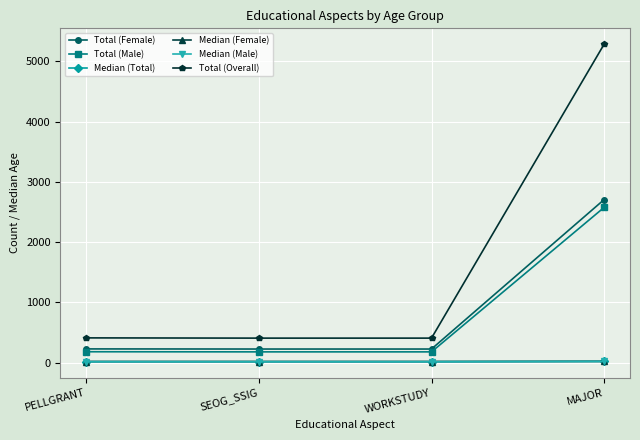

True or false: Median (Male) and Median (Total) cross at least once.

False